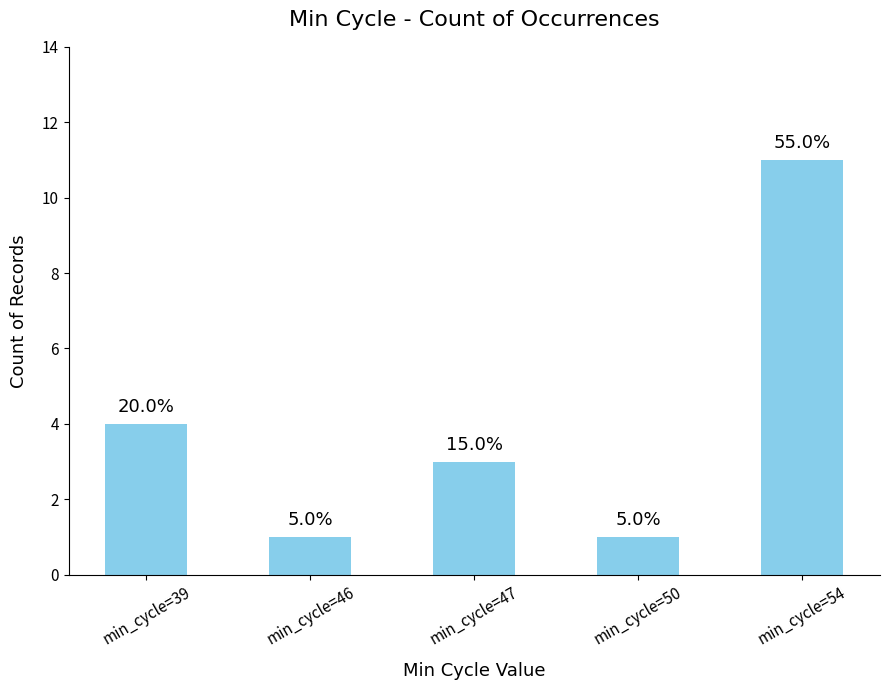

How many bars are there in total?

5